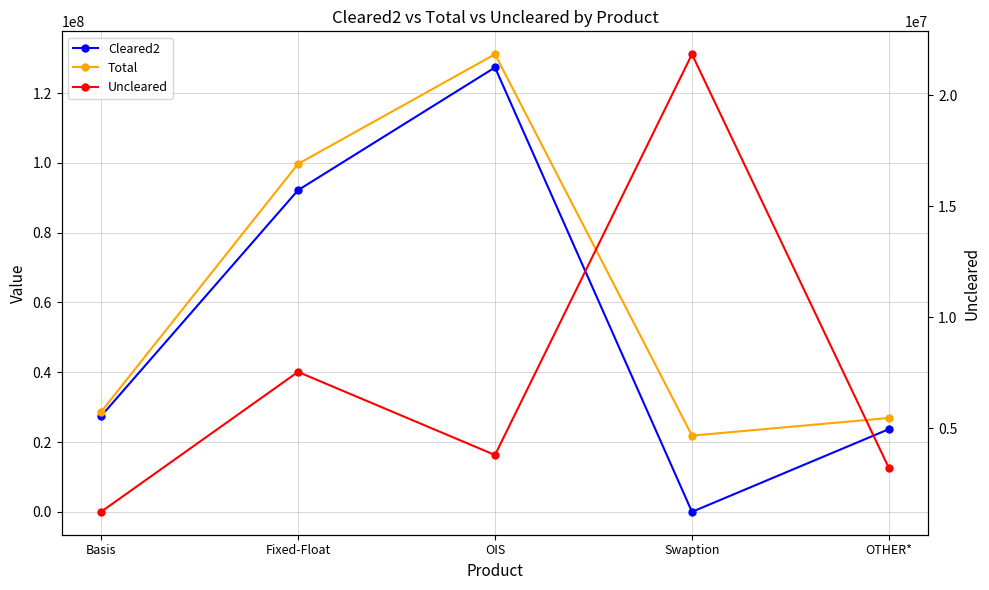

Does the chart have visible grid lines?

Yes